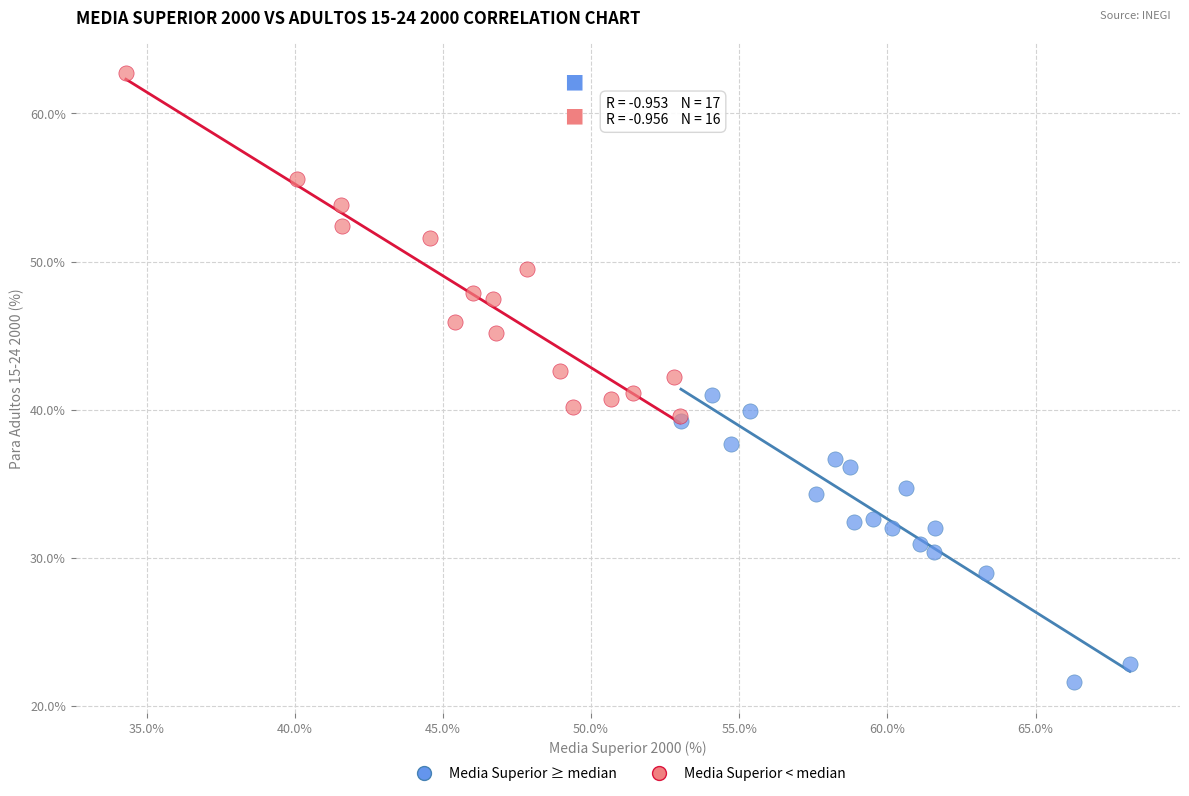

Which series has the largest Y range (max minus min)?

Media Superior < median